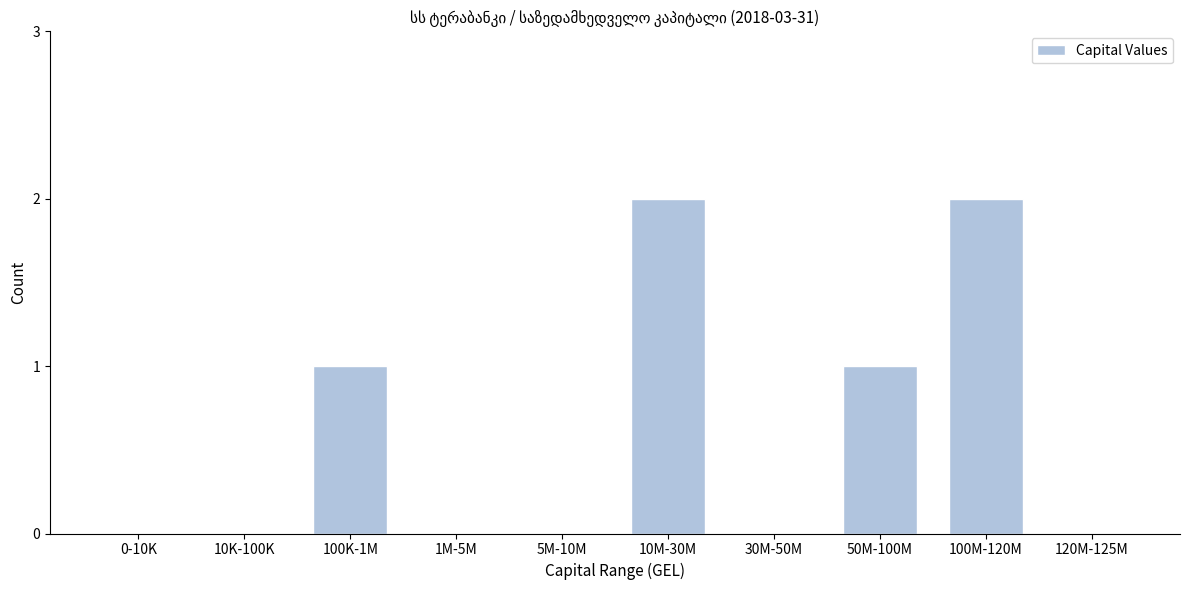

Reading left to right, list all the values displayed in this chart.

0-10K=0	10K-100K=0	100K-1M=1	1M-5M=0	5M-10M=0	10M-30M=2	30M-50M=0	50M-100M=1	100M-120M=2	120M-125M=0